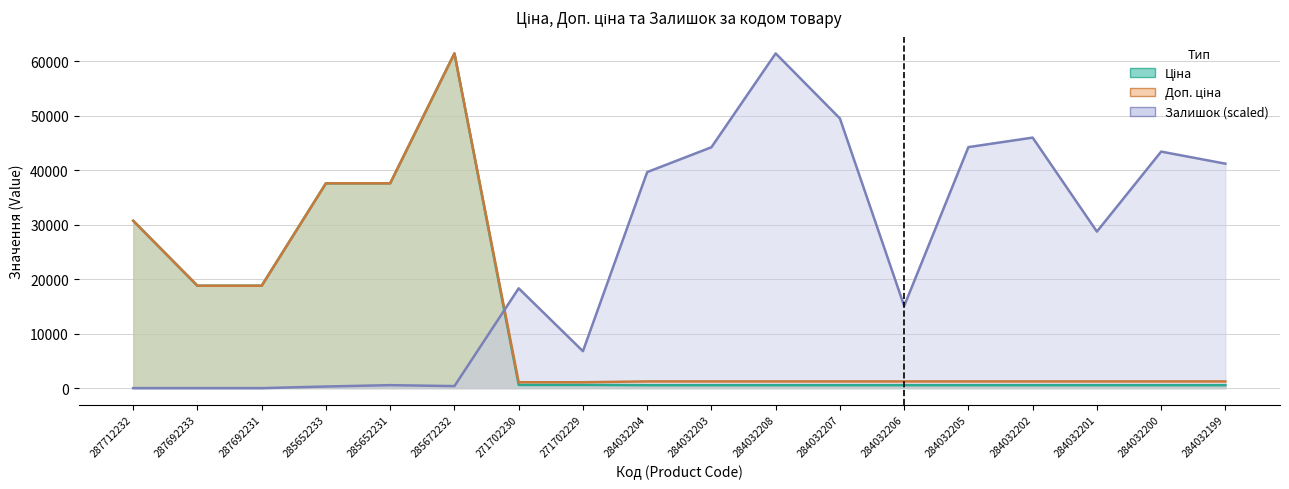

What is the sum of the Доп. ціна values at 285672232 and 284032203?

62669.6